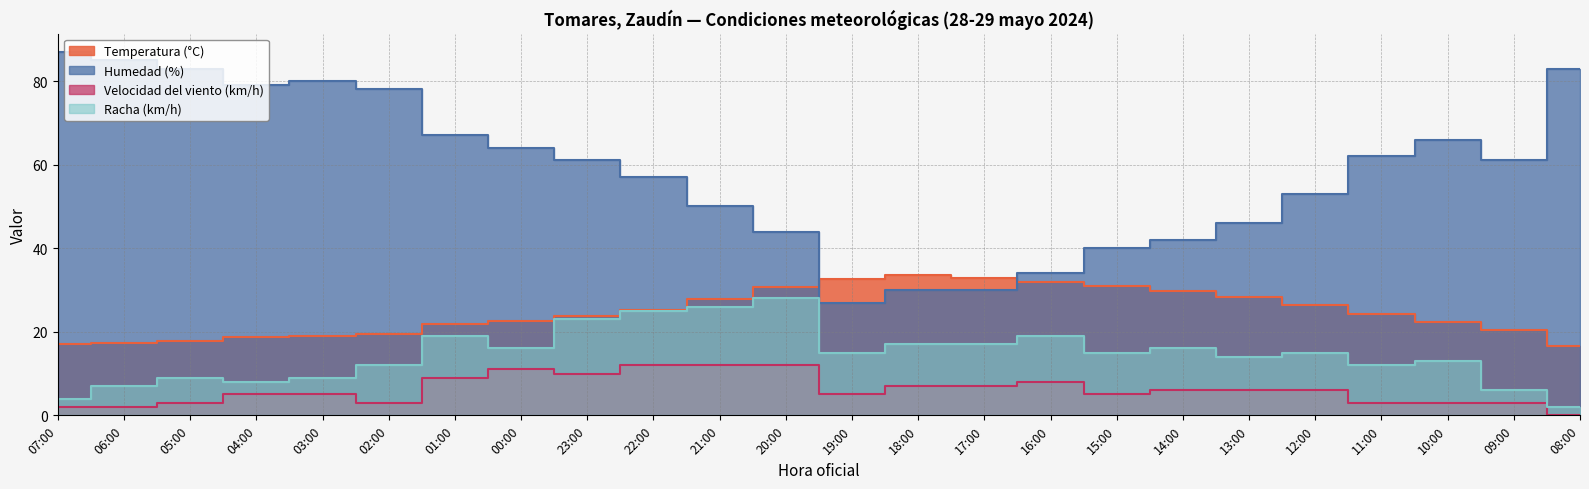

What is the difference between the second highest and minimum values in the Humedad (%) series?

58.0